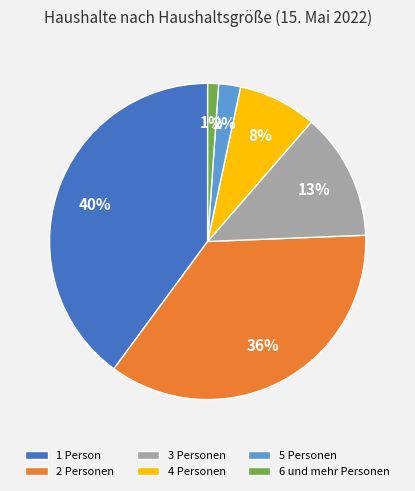

Rank the categories by value from highest to lowest.

1 Person, 2 Personen, 3 Personen, 4 Personen, 5 Personen, 6 und mehr Personen